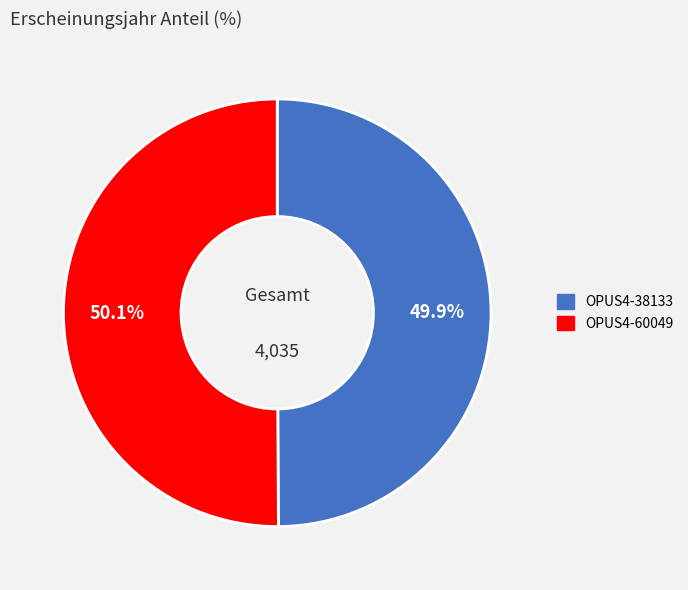

Count the number of slices in the pie.

2